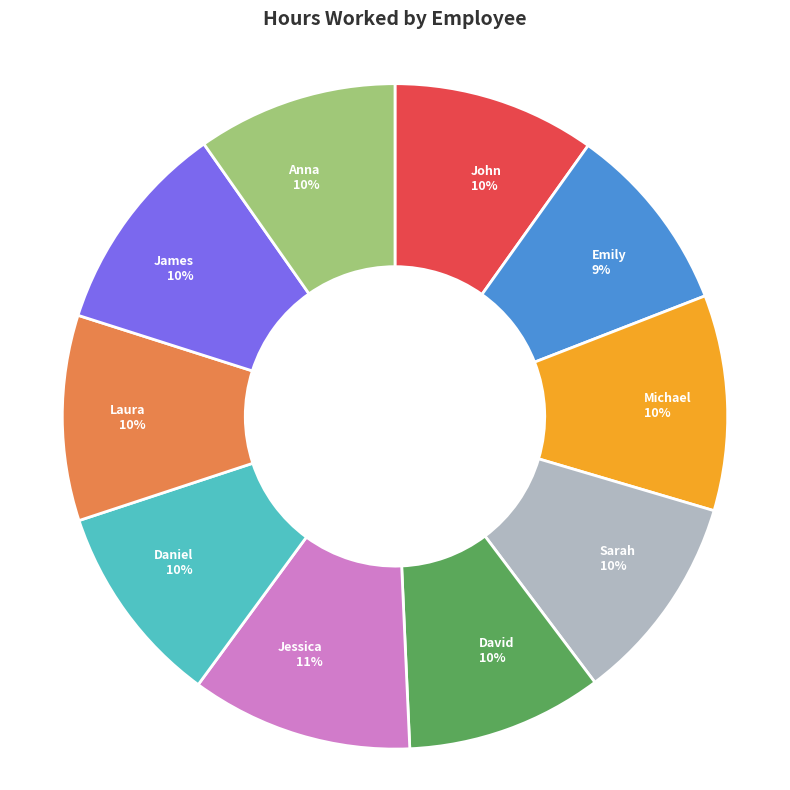

To the nearest percent, what percentage of the pie is David?

10%